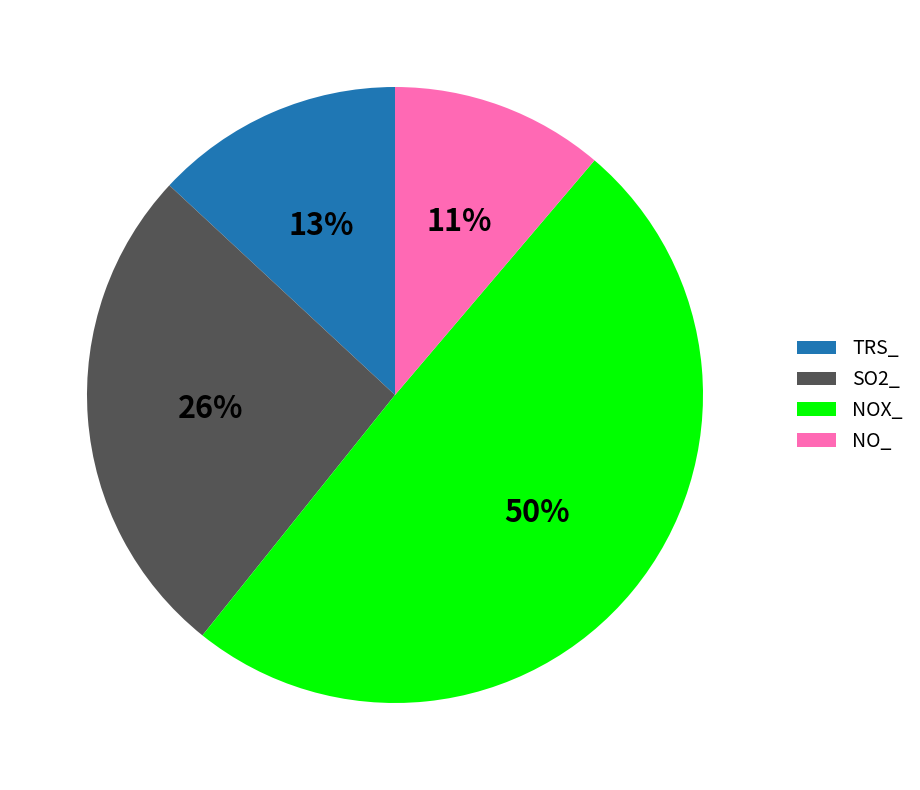

To the nearest percent, what portion does SO2_ represent?

26%